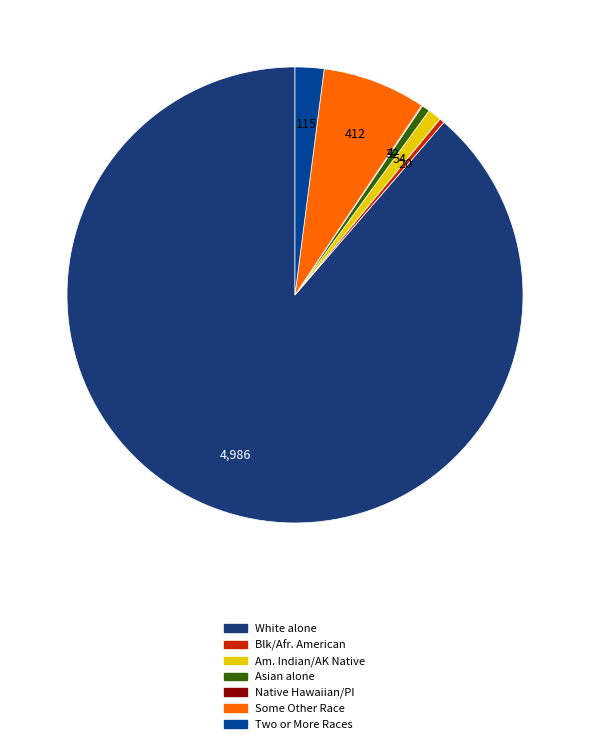

Does any single category account for the majority?

Yes